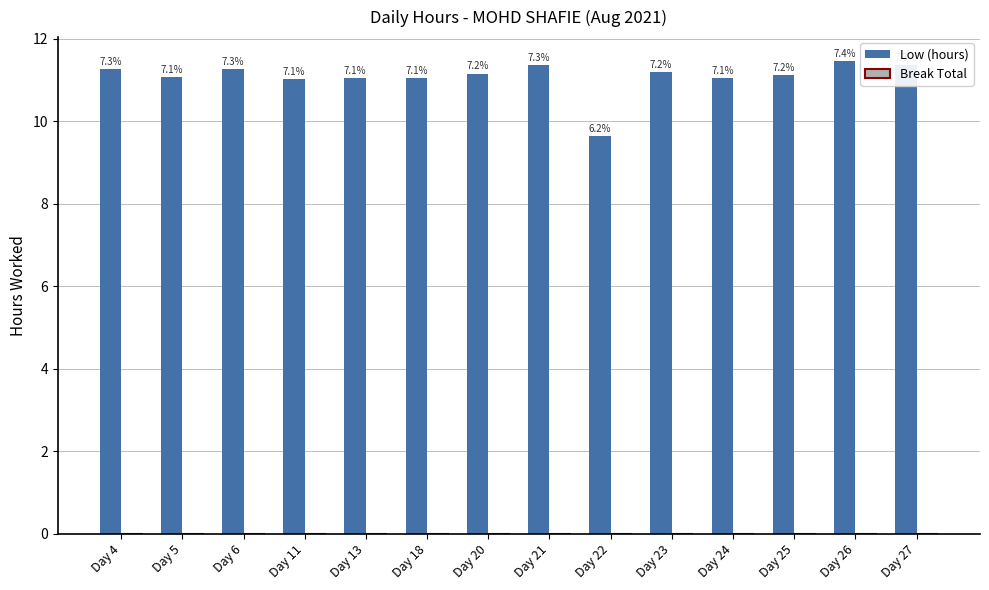

How many bars are there in total?

14